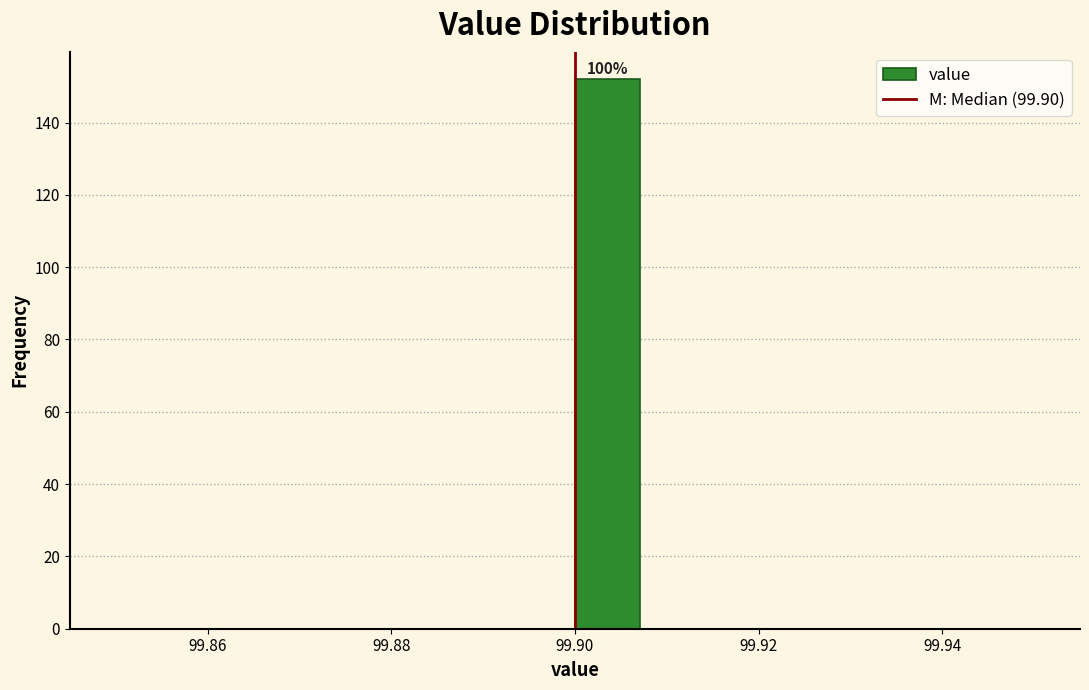

Around what value on the x-axis is the tallest bar? Give the approximate position of its centre, as read against the axis.

99.904